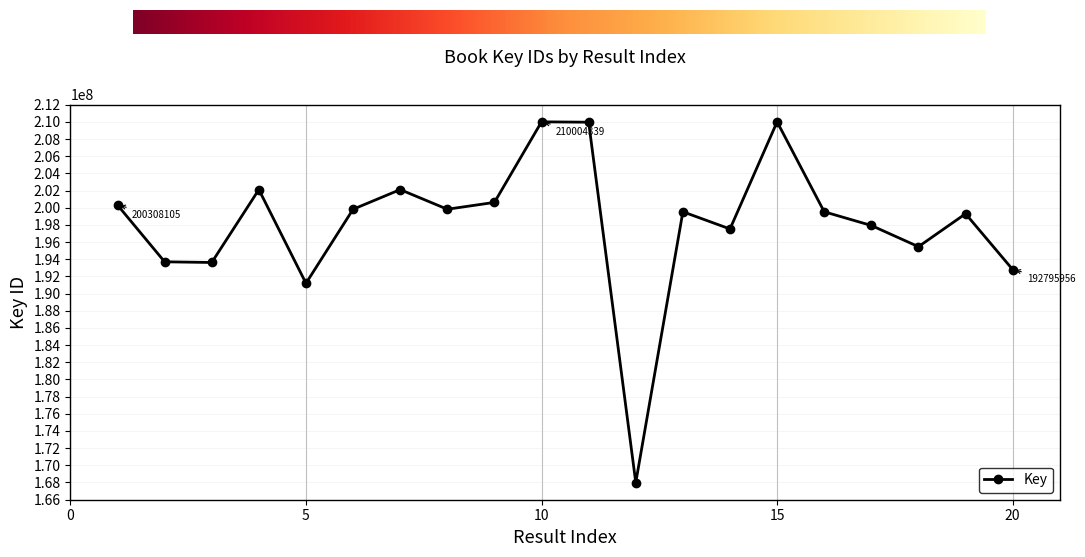

What is the average value?

198165552